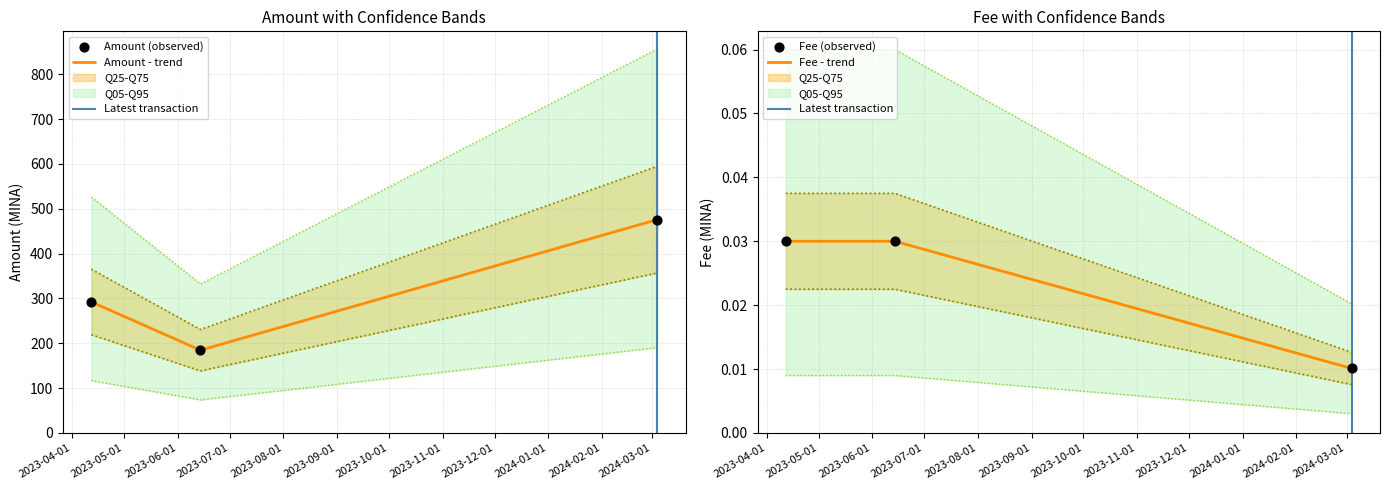

At which category is the sum across all series the highest?

2024-03-04